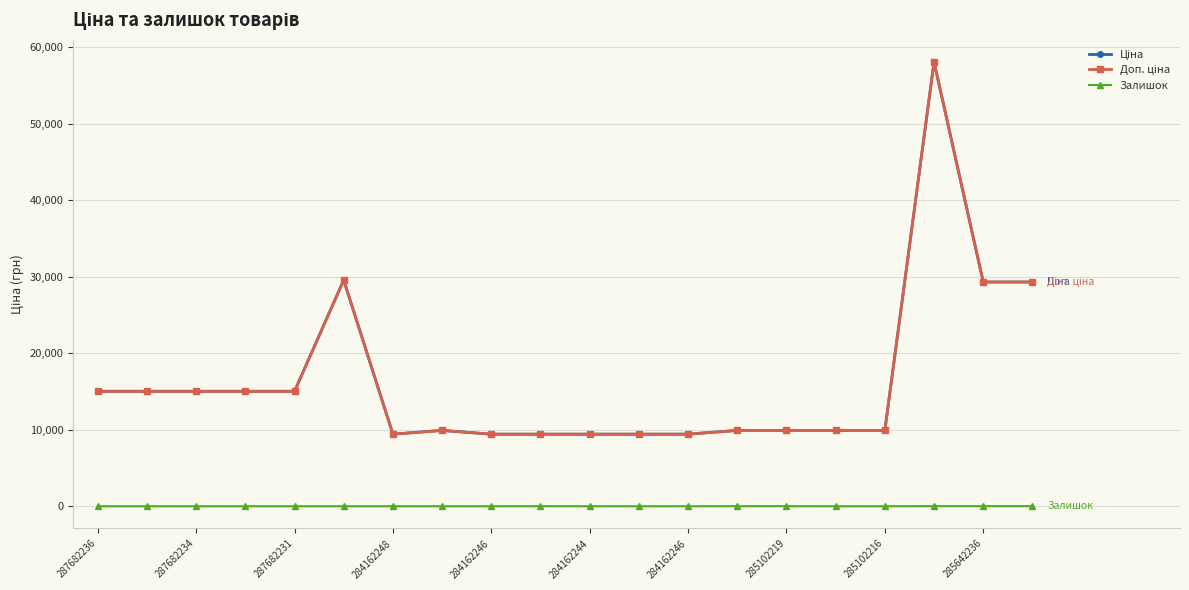

True or false: Залишок and Ціна intersect in this chart.

False